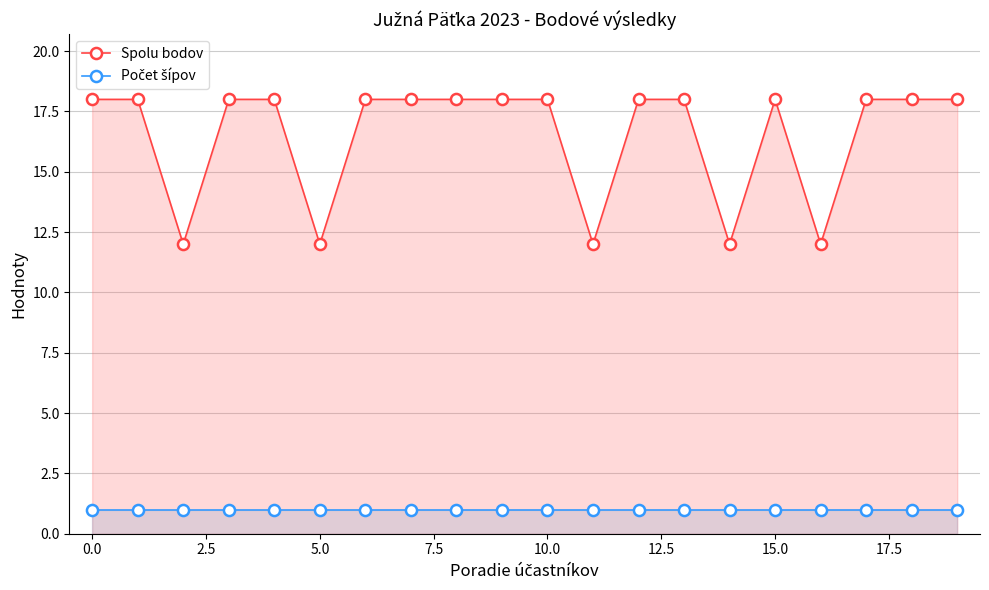

Which series has the largest range (max minus min)?

Spolu bodov